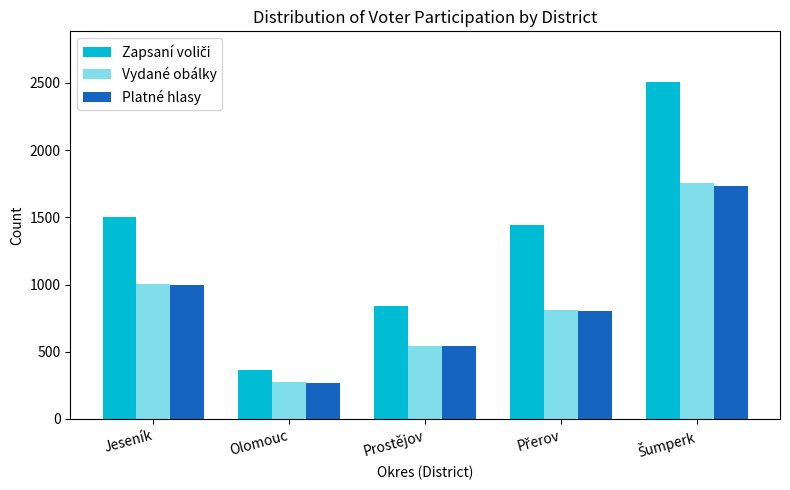

What is the spread (max minus min) of values at Prostějov?

296